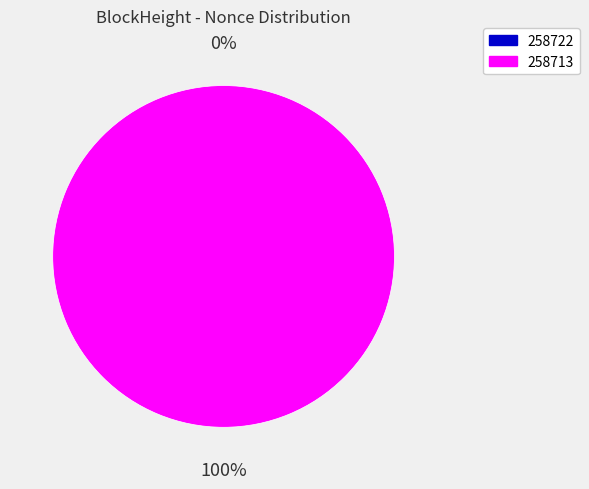

What is the smallest slice in the pie chart?

258722